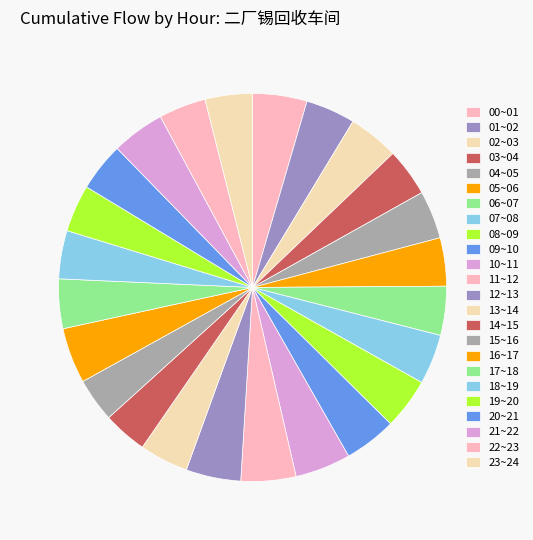

True or false: 16~17 accounts for 12% of the total.

False